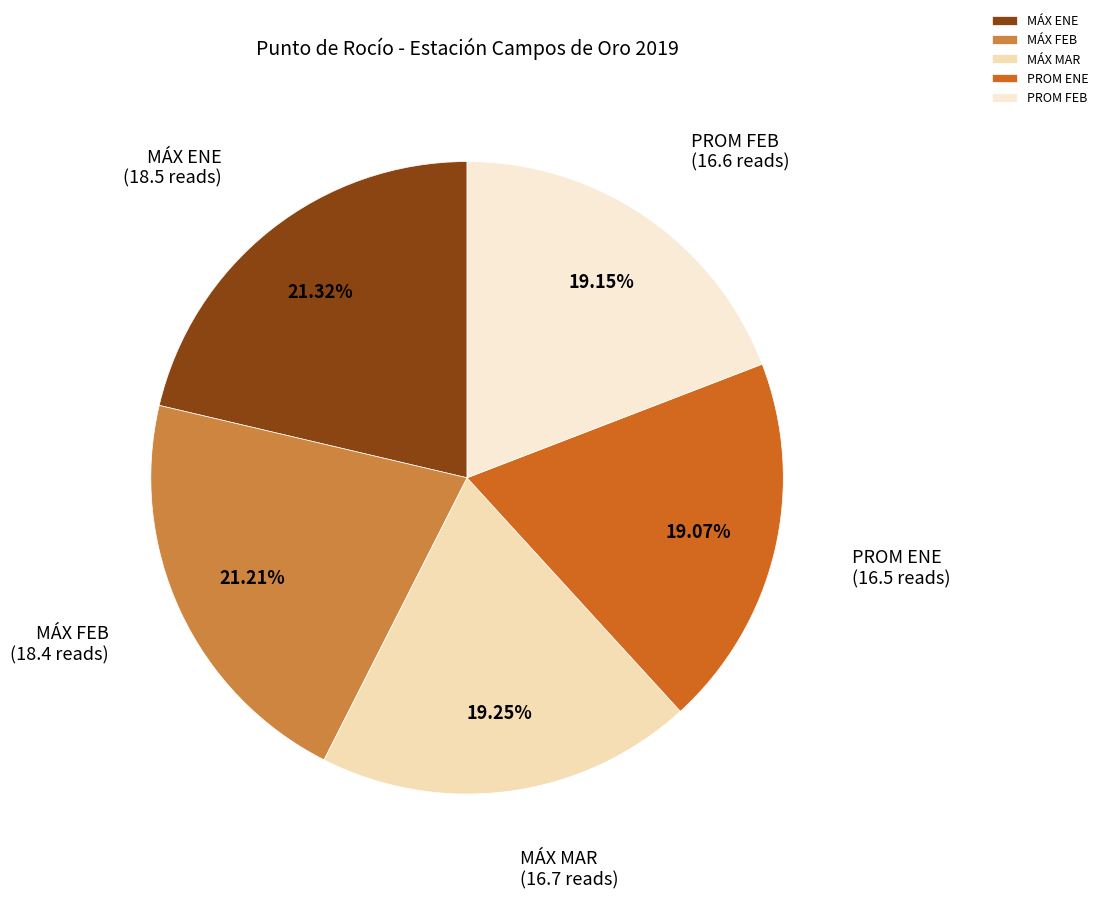

Approximately how many times larger is the value at MÁX MAR compared to MÁX FEB?

0.9